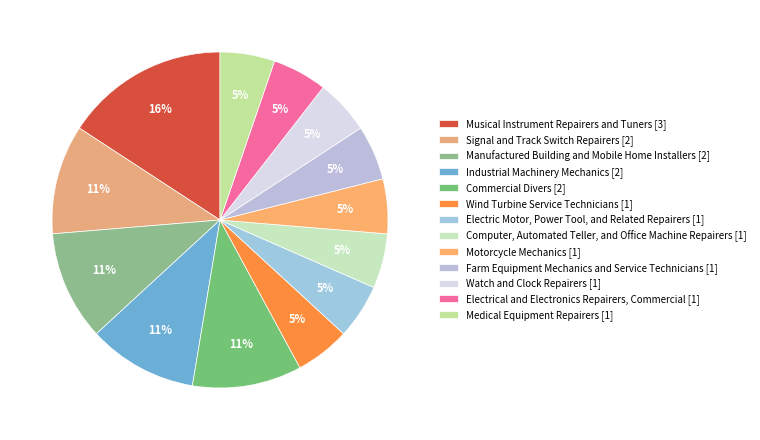

What percentage is NOT represented by Wind Turbine Service Technicians?

94.7%